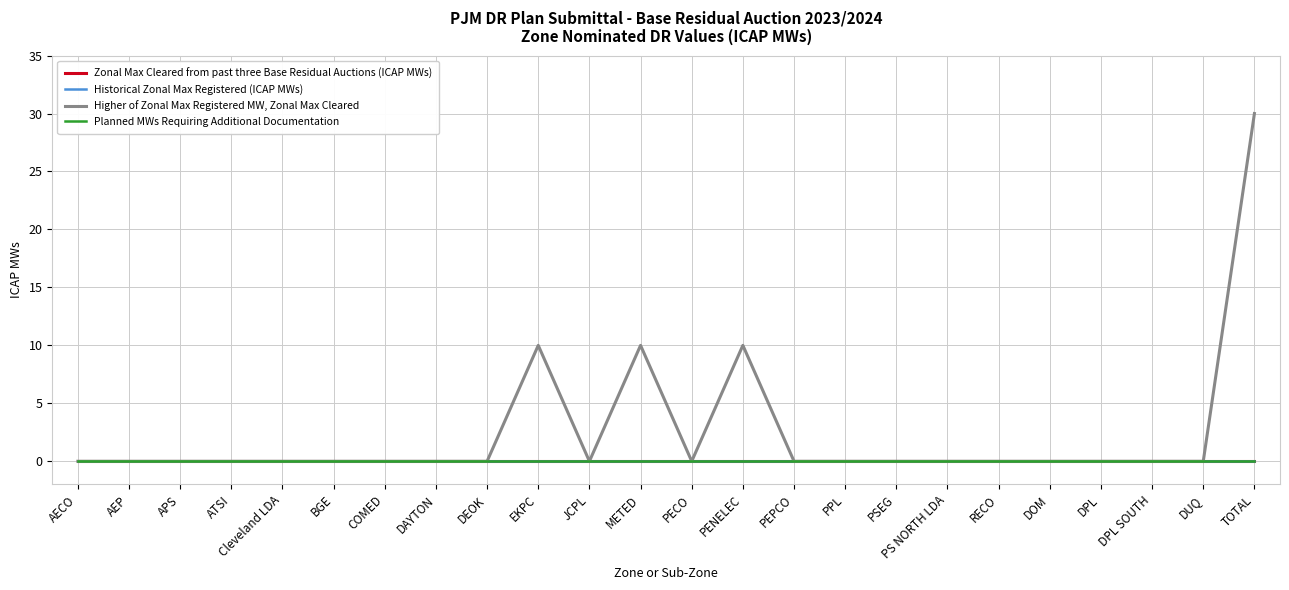

Does the chart have visible grid lines?

Yes